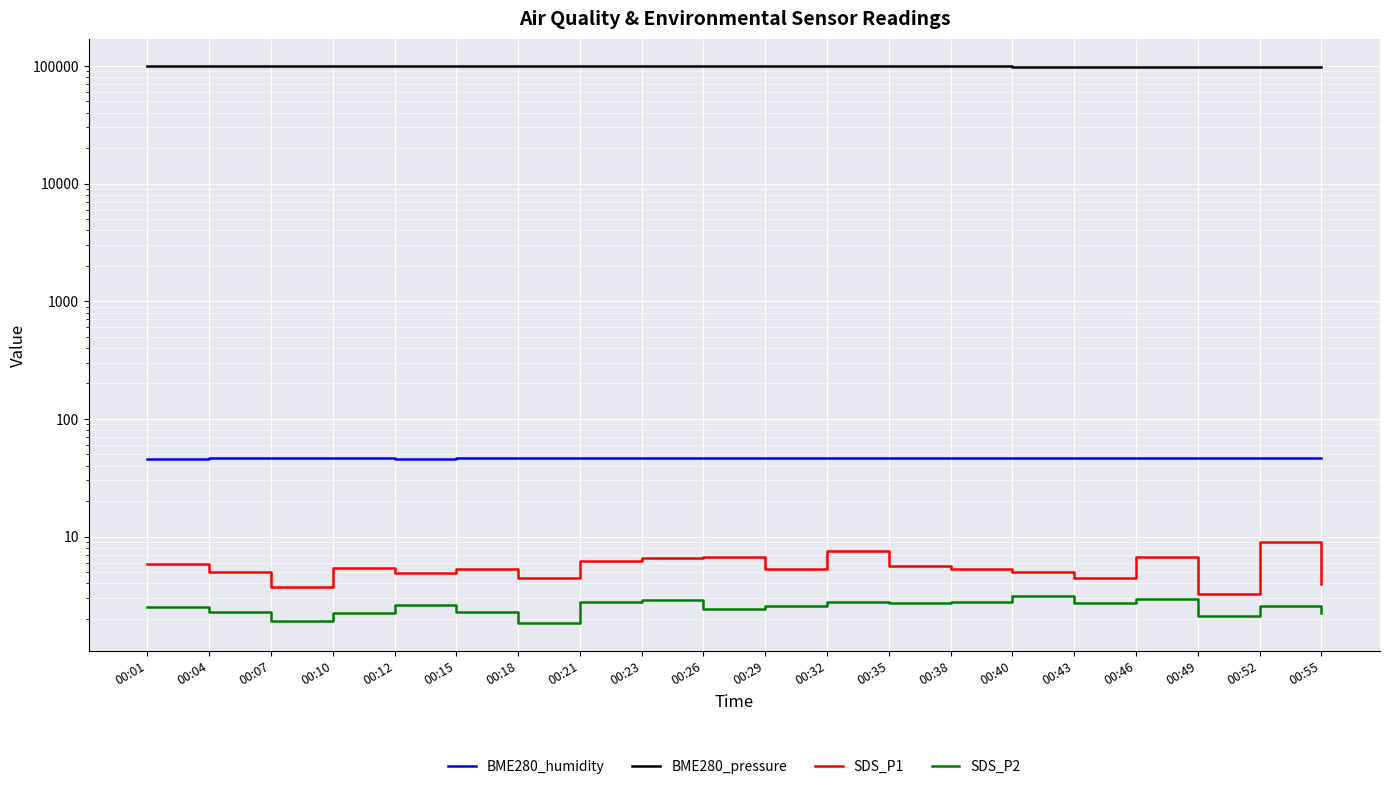

Between 00:04 and 00:18, which is larger?

00:18